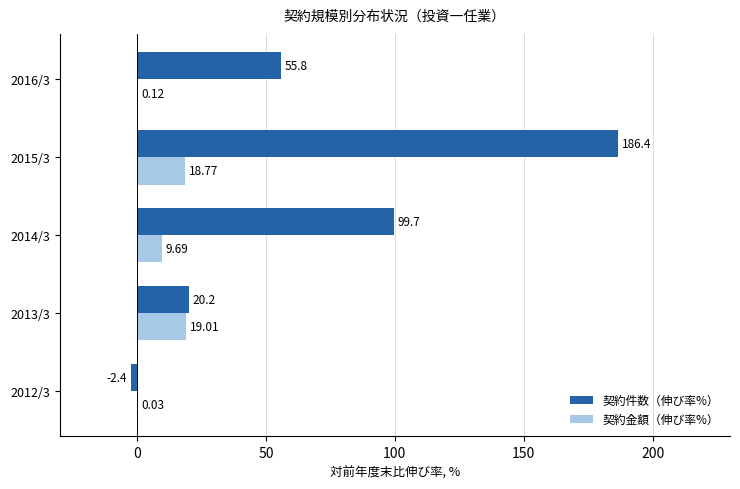

What is the average value of the 契約件数（伸び率%） series?

71.9